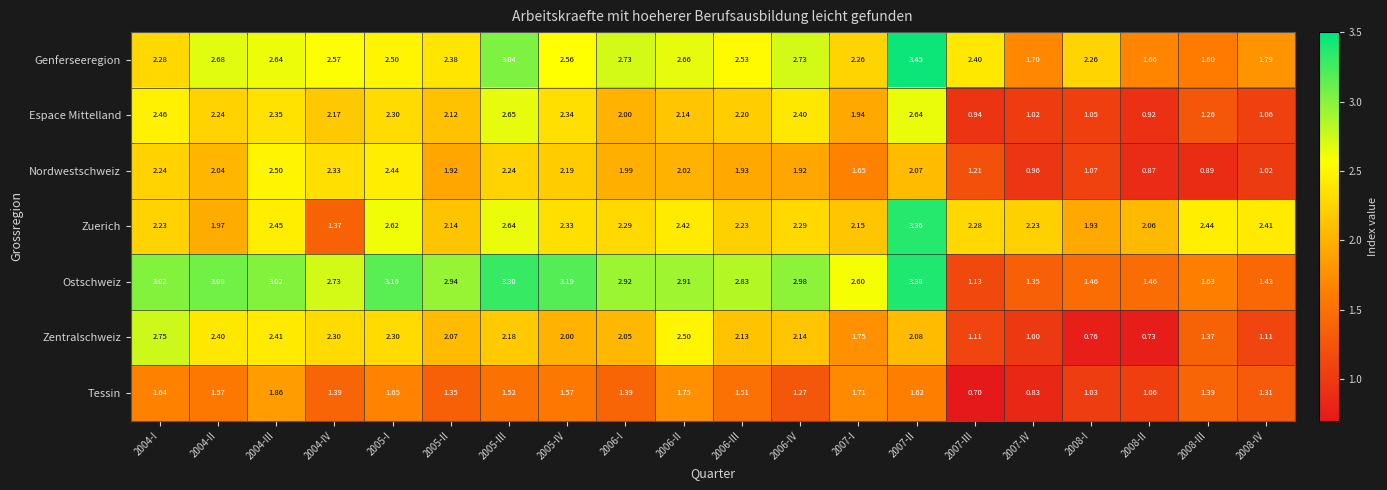

At 2005-III, list the series in order from largest to smallest.

Ostschweiz, Genferseeregion, Espace Mittelland, Zuerich, Nordwestschweiz, Zentralschweiz, Tessin